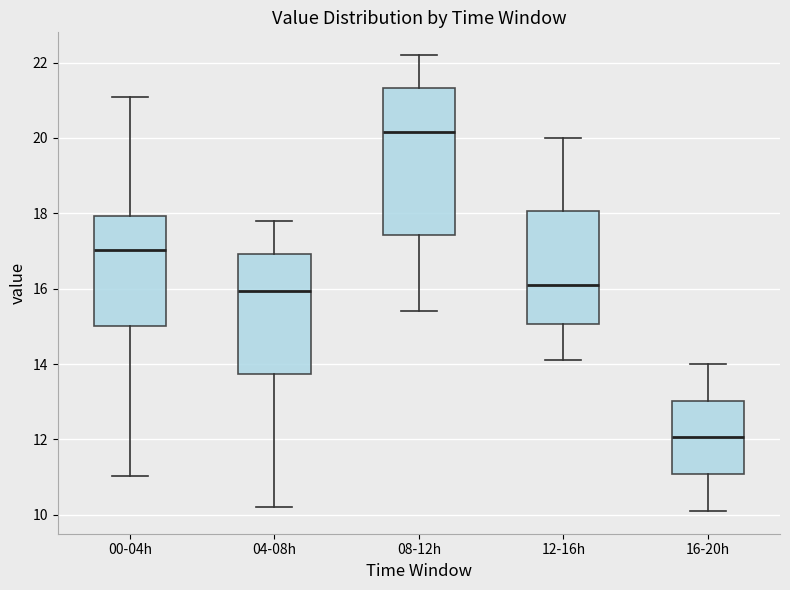

Reading left to right, transcribe this box plot: for each box, give where its median line is, the range the box spans, and where its two whiskers end, as read against the y-axis. The values are not printed on the chart, so give them approximately, as read against the axis.

00-04h: median 17.0, box 15.0 to 18.0, whiskers 11.0 to 21.2
04-08h: median 16.0, box 13.8 to 17.0, whiskers 10.2 to 17.8
08-12h: median 20.2, box 17.4 to 21.4, whiskers 15.4 to 22.2
12-16h: median 16.2, box 15.0 to 18.0, whiskers 14.2 to 20.0
16-20h: median 12.0, box 11.0 to 13.0, whiskers 10.2 to 14.0